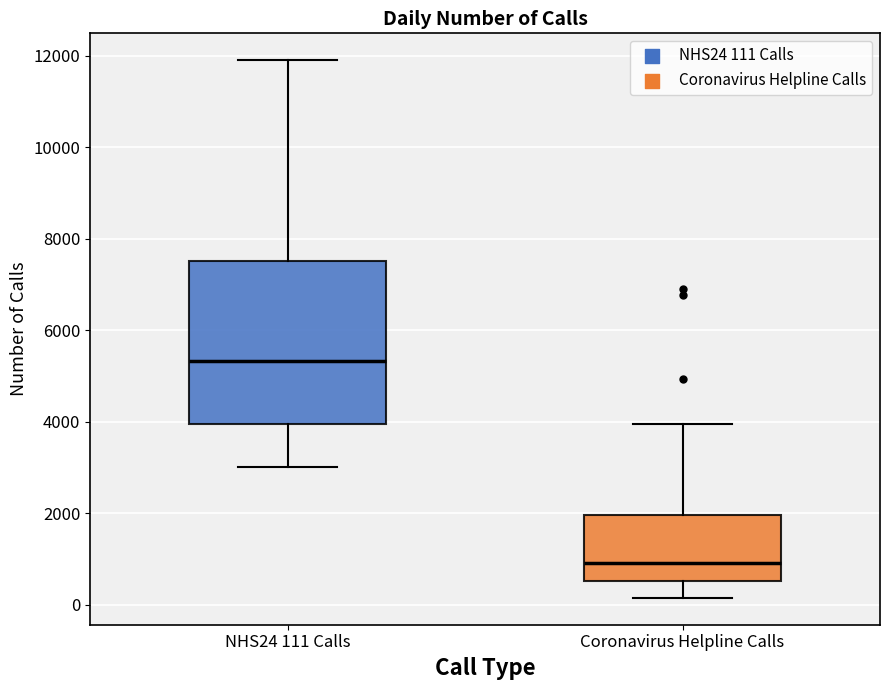

Which box's median line is the highest?

NHS24 111 Calls